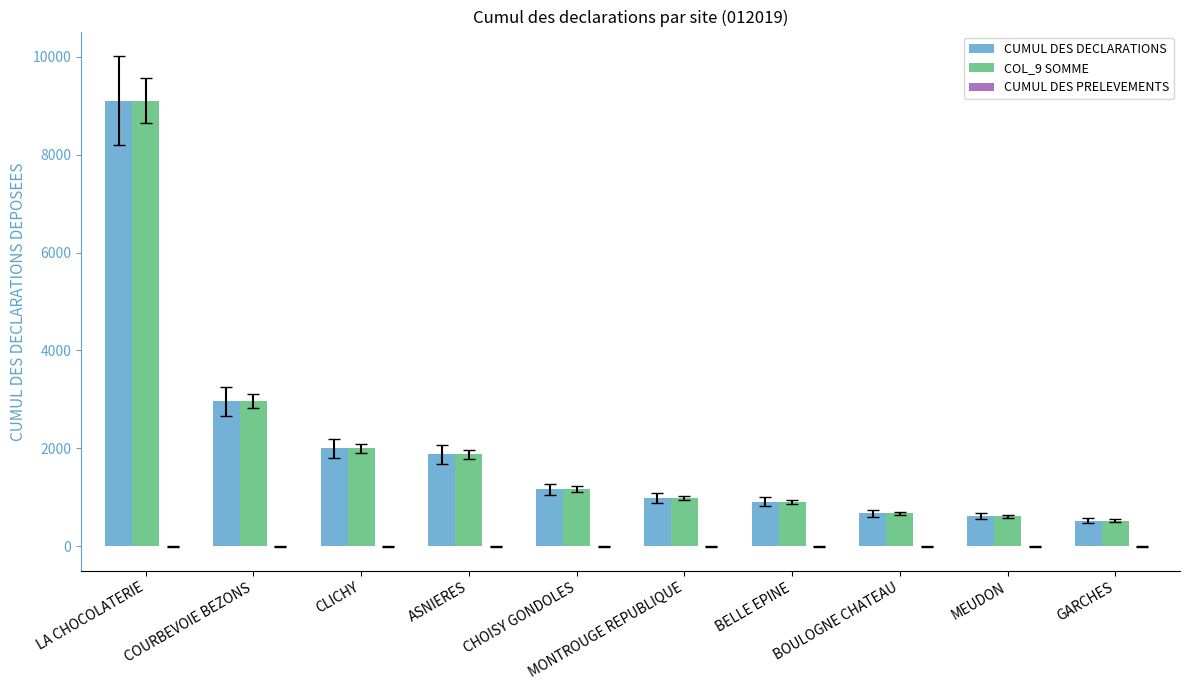

What is the label of the 1st bar from the left?

LA CHOCOLATERIE